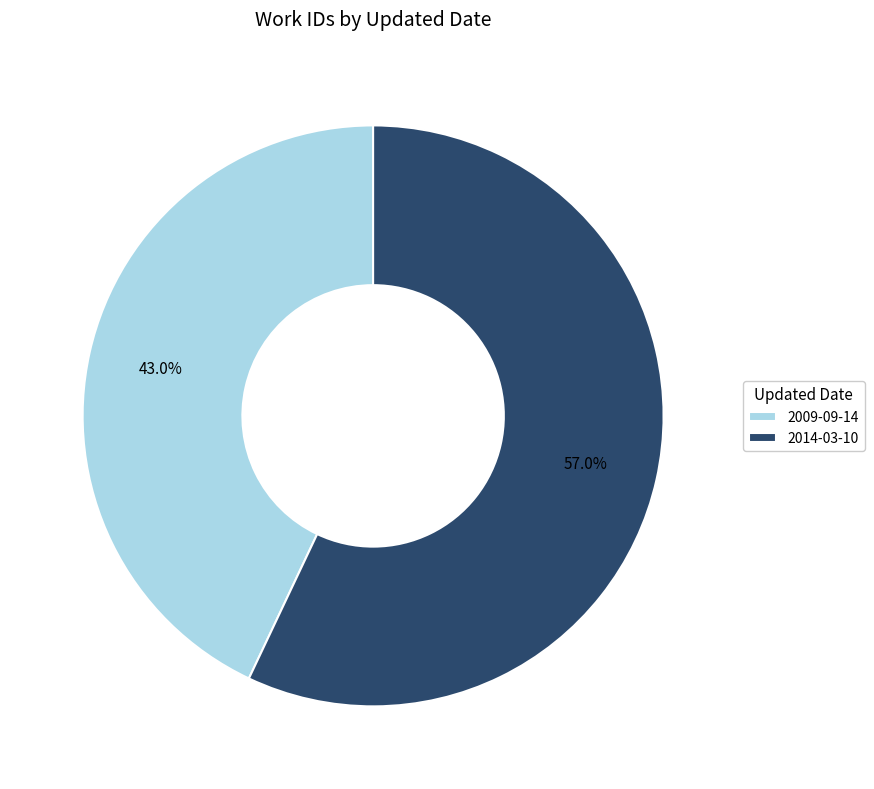

Which slice represents more than half of the pie?

2014-03-10